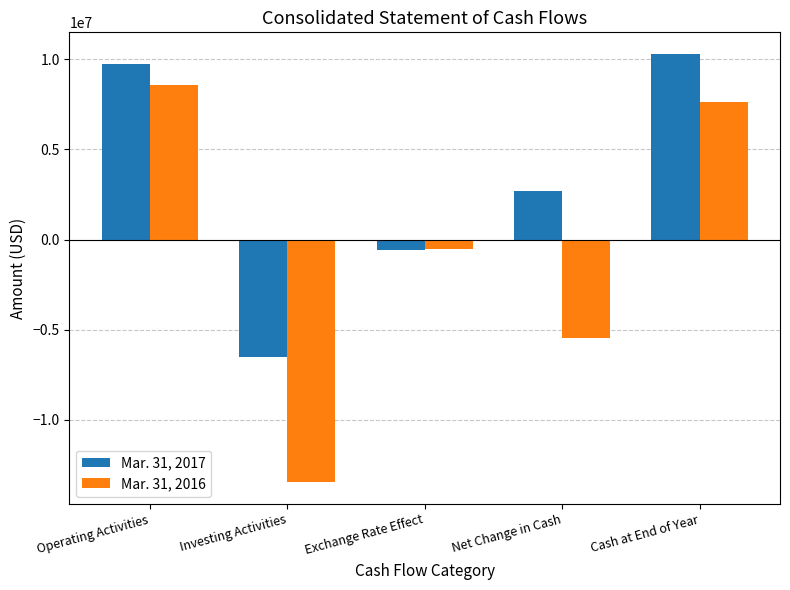

Is the value of Mar. 31, 2016 at Net Change in Cash greater than the value of Mar. 31, 2017 at Exchange Rate Effect?

No